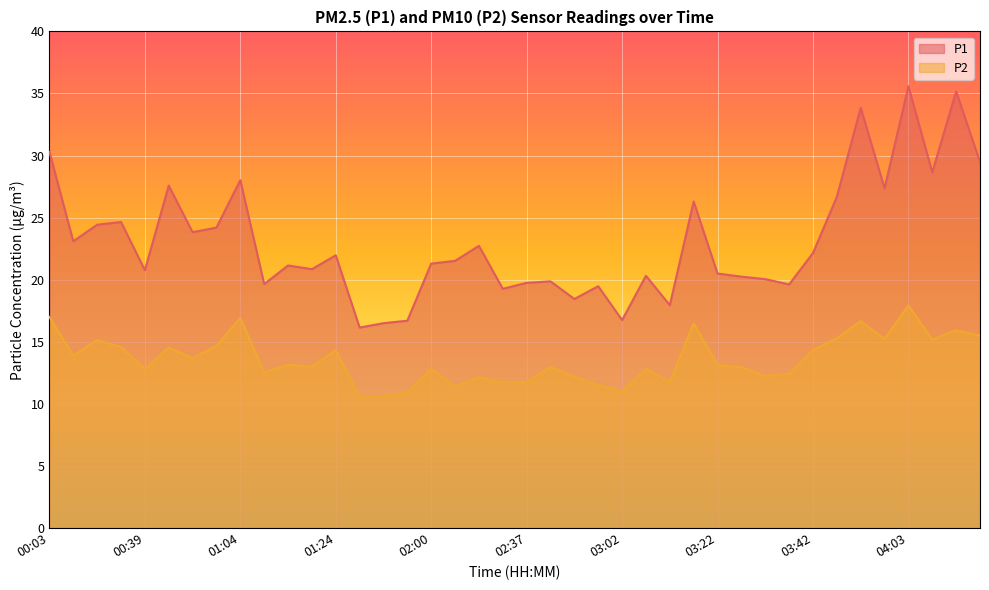

Which series has the largest total across all categories?

P1